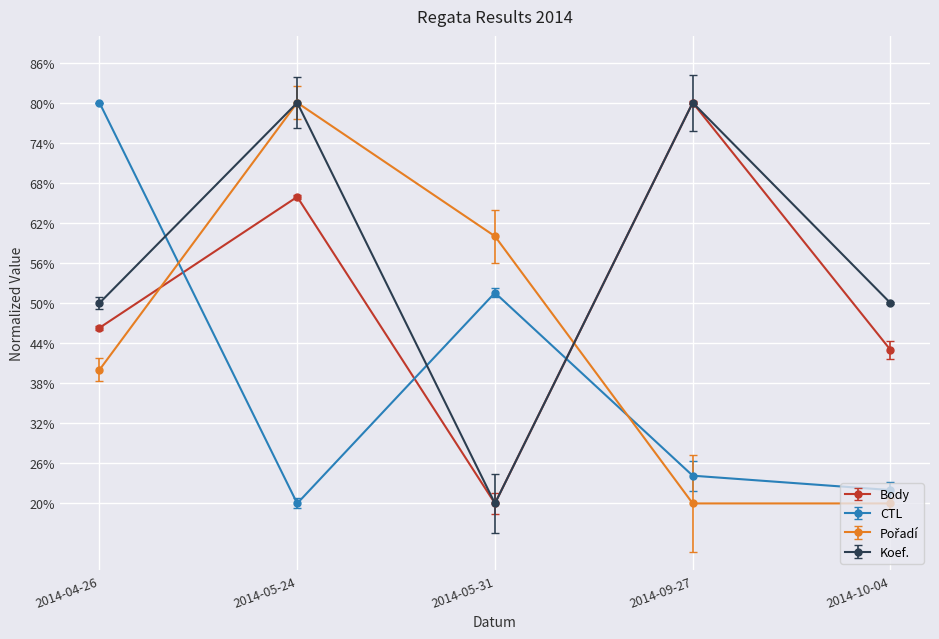

Between which two adjacent categories do Body and Pořadí first intersect?

2014-04-26 and 2014-05-24